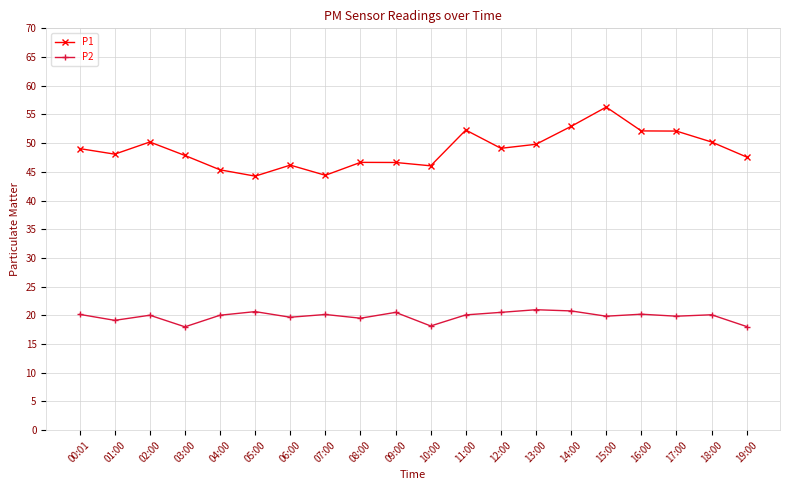

What is the sum of all P1 values?

977.1